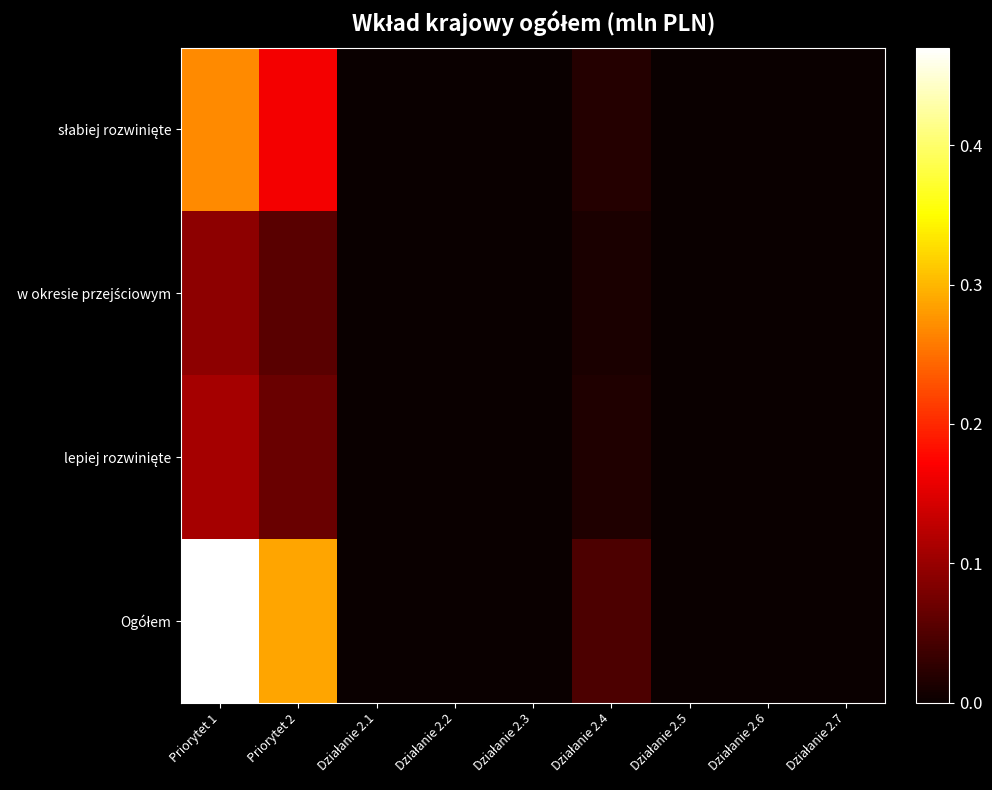

Which series changed the most between Działanie 2.5 and Działanie 2.6?

słabiej rozwinięte